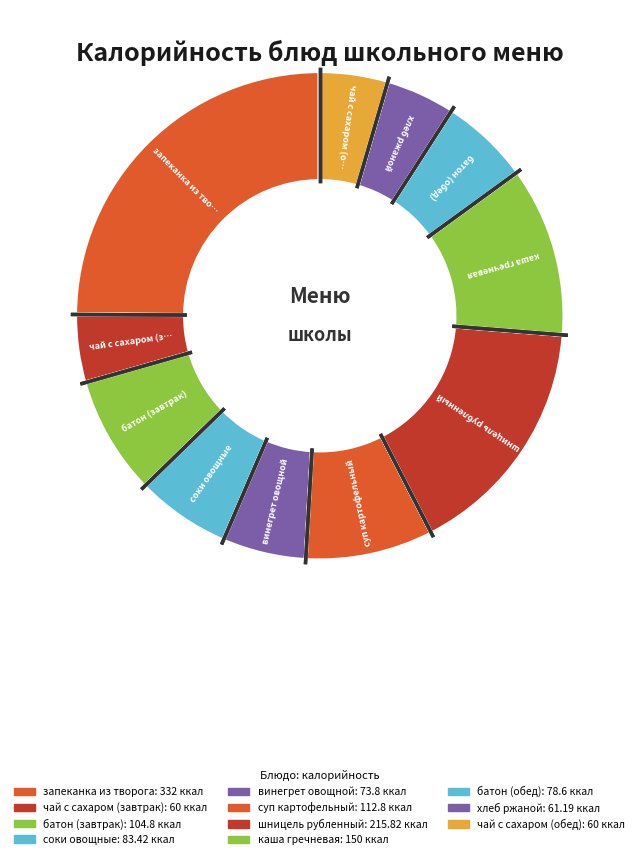

To the nearest percent, what is the combined percentage of суп картофельный and запеканка из творога?

33%